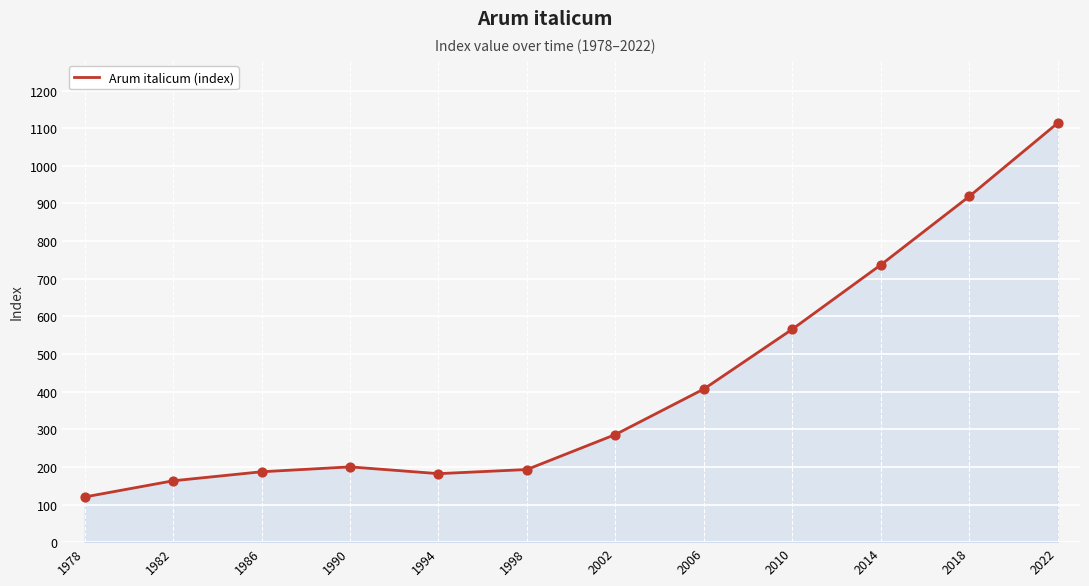

Which has a higher value, 1986 or 2006?

2006